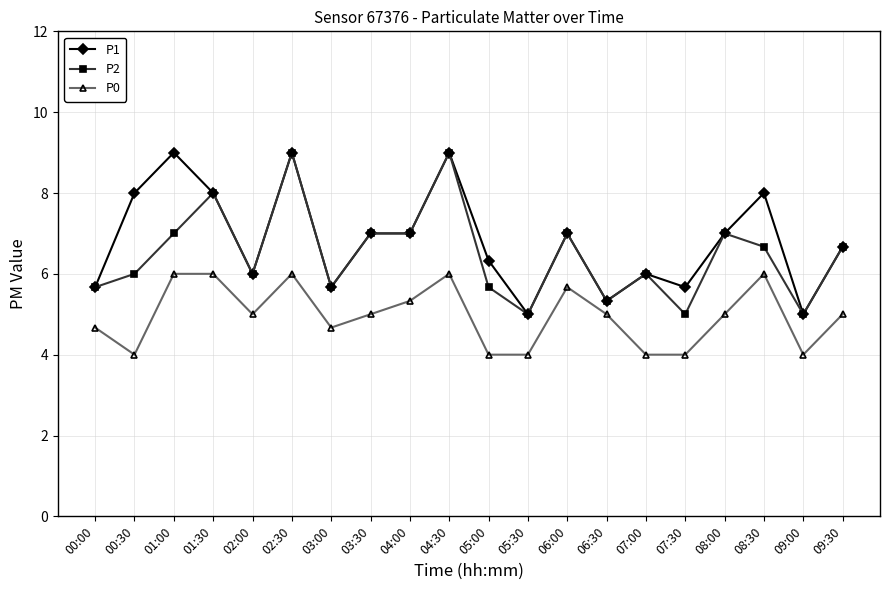

What position from the right is 03:00?

14